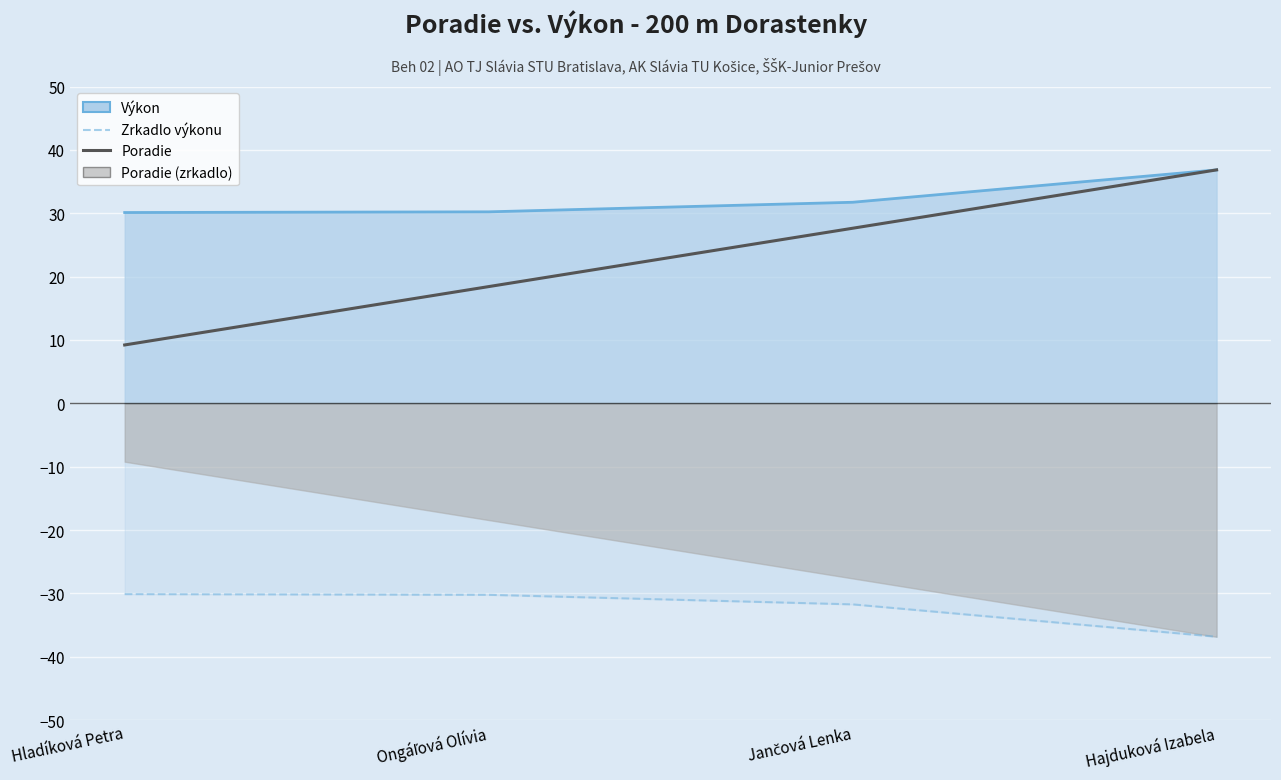

What is the sum of all values?

92.1